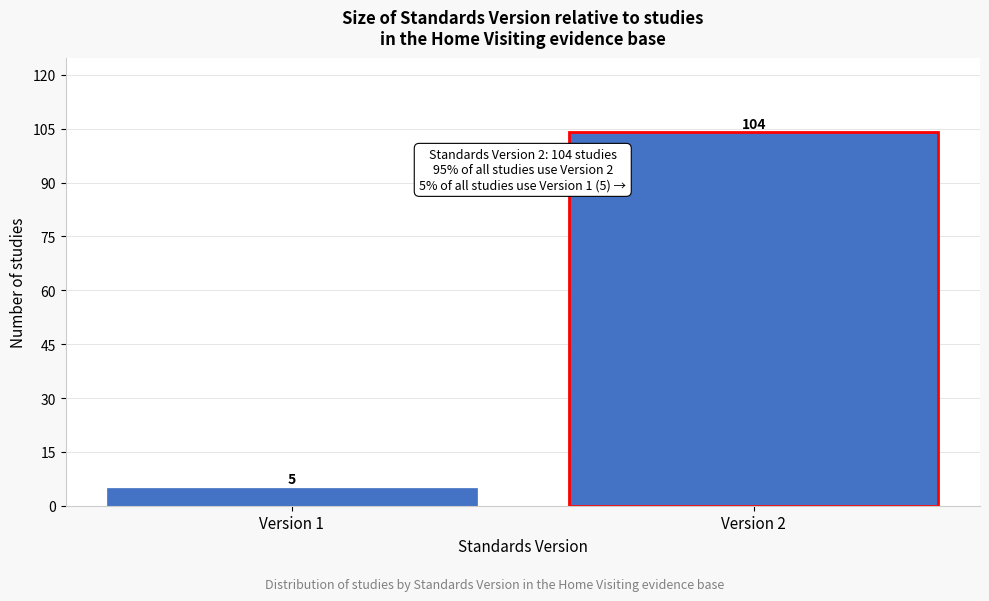

Reading left to right, extract all data points from this chart.

Version 1=5	Version 2=104